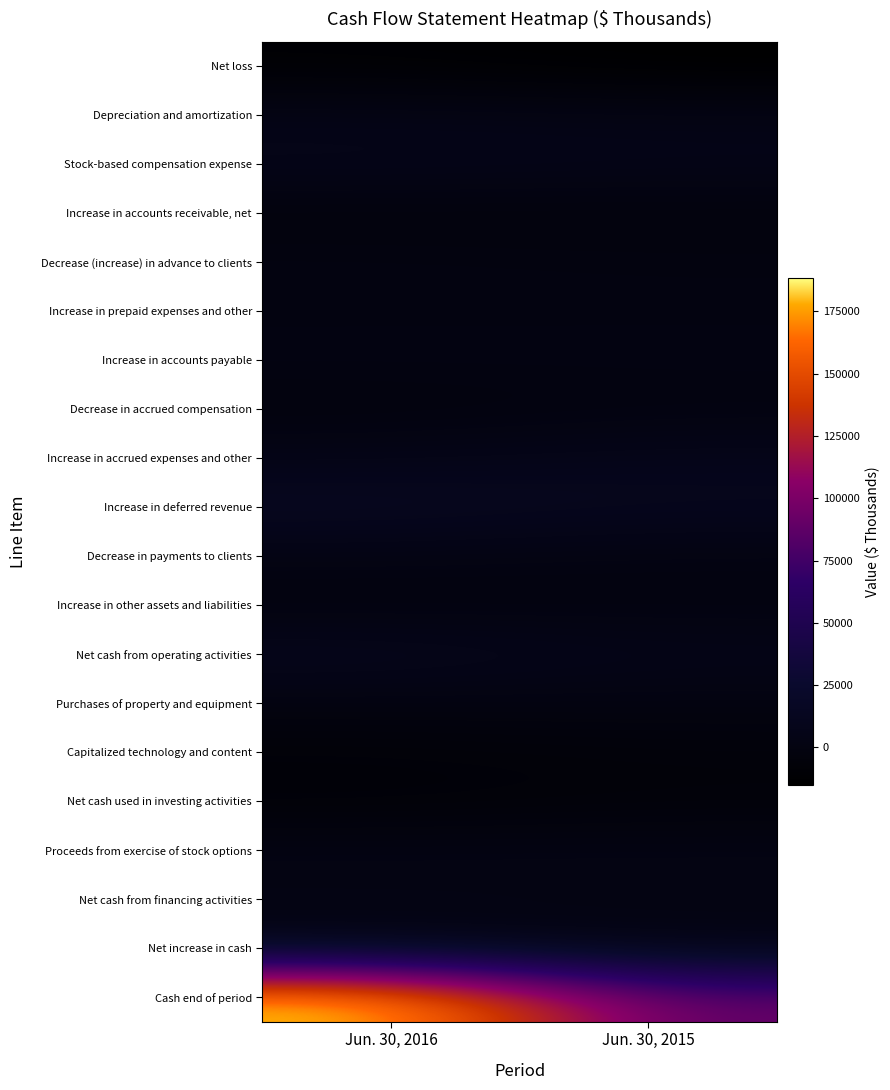

Reading right to left, what are all the values shown in this chart?

Net loss: Jun. 30, 2015=-15098	Jun. 30, 2016=-11717
Depreciation and amortization: Jun. 30, 2015=3390	Jun. 30, 2016=4526
Stock-based compensation expense: Jun. 30, 2015=5915	Jun. 30, 2016=7520
Increase in accounts receivable, net: Jun. 30, 2015=-4043	Jun. 30, 2016=-4267
Decrease (increase) in advance to clients: Jun. 30, 2015=-875	Jun. 30, 2016=75
Increase in prepaid expenses and other: Jun. 30, 2015=-366	Jun. 30, 2016=-645
Increase in accounts payable: Jun. 30, 2015=784	Jun. 30, 2016=1044
Decrease in accrued compensation: Jun. 30, 2015=-1533	Jun. 30, 2016=-3419
Increase in accrued expenses and other: Jun. 30, 2015=8108	Jun. 30, 2016=4776
Increase in deferred revenue: Jun. 30, 2015=11520	Jun. 30, 2016=14978
Decrease in payments to clients: Jun. 30, 2015=-336	Jun. 30, 2016=1664
Increase in other assets and liabilities: Jun. 30, 2015=-1424	Jun. 30, 2016=-3028
Net cash from operating activities: Jun. 30, 2015=6042	Jun. 30, 2016=11507
Purchases of property and equipment: Jun. 30, 2015=-589	Jun. 30, 2016=-1029
Capitalized technology and content: Jun. 30, 2015=-5949	Jun. 30, 2016=-7437
Net cash used in investing activities: Jun. 30, 2015=-6538	Jun. 30, 2016=-8608
Proceeds from exercise of stock options: Jun. 30, 2015=2227	Jun. 30, 2016=2156
Net cash from financing activities: Jun. 30, 2015=1791	Jun. 30, 2016=1623
Net increase in cash: Jun. 30, 2015=1295	Jun. 30, 2016=4522
Cash end of period: Jun. 30, 2015=88224	Jun. 30, 2016=188251